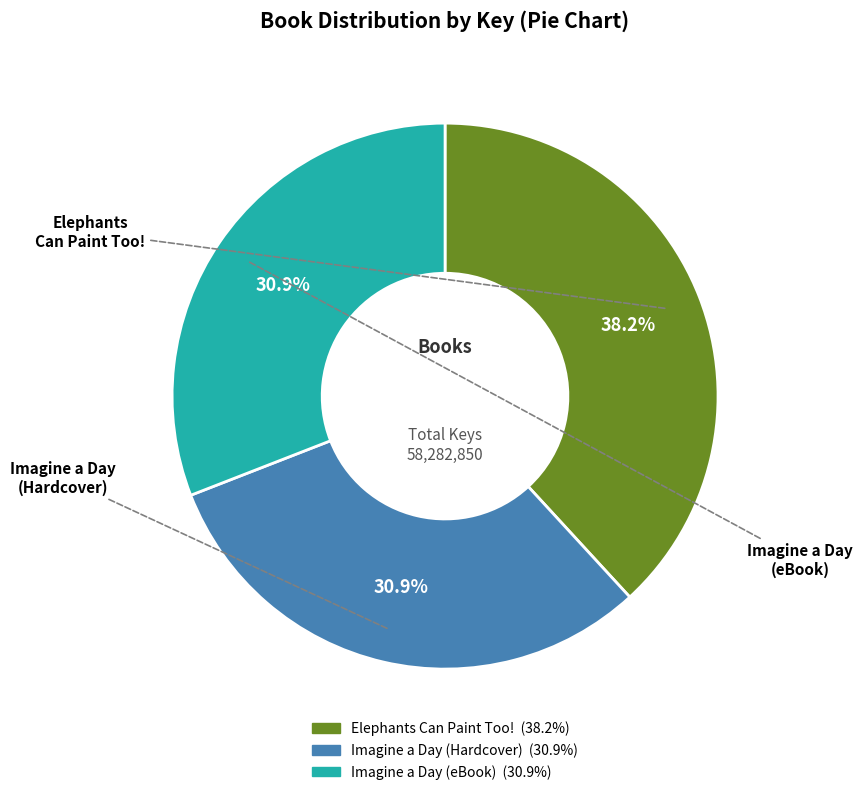

Which has a higher value, Elephants Can Paint Too! or Imagine a Day (eBook)?

Elephants Can Paint Too!